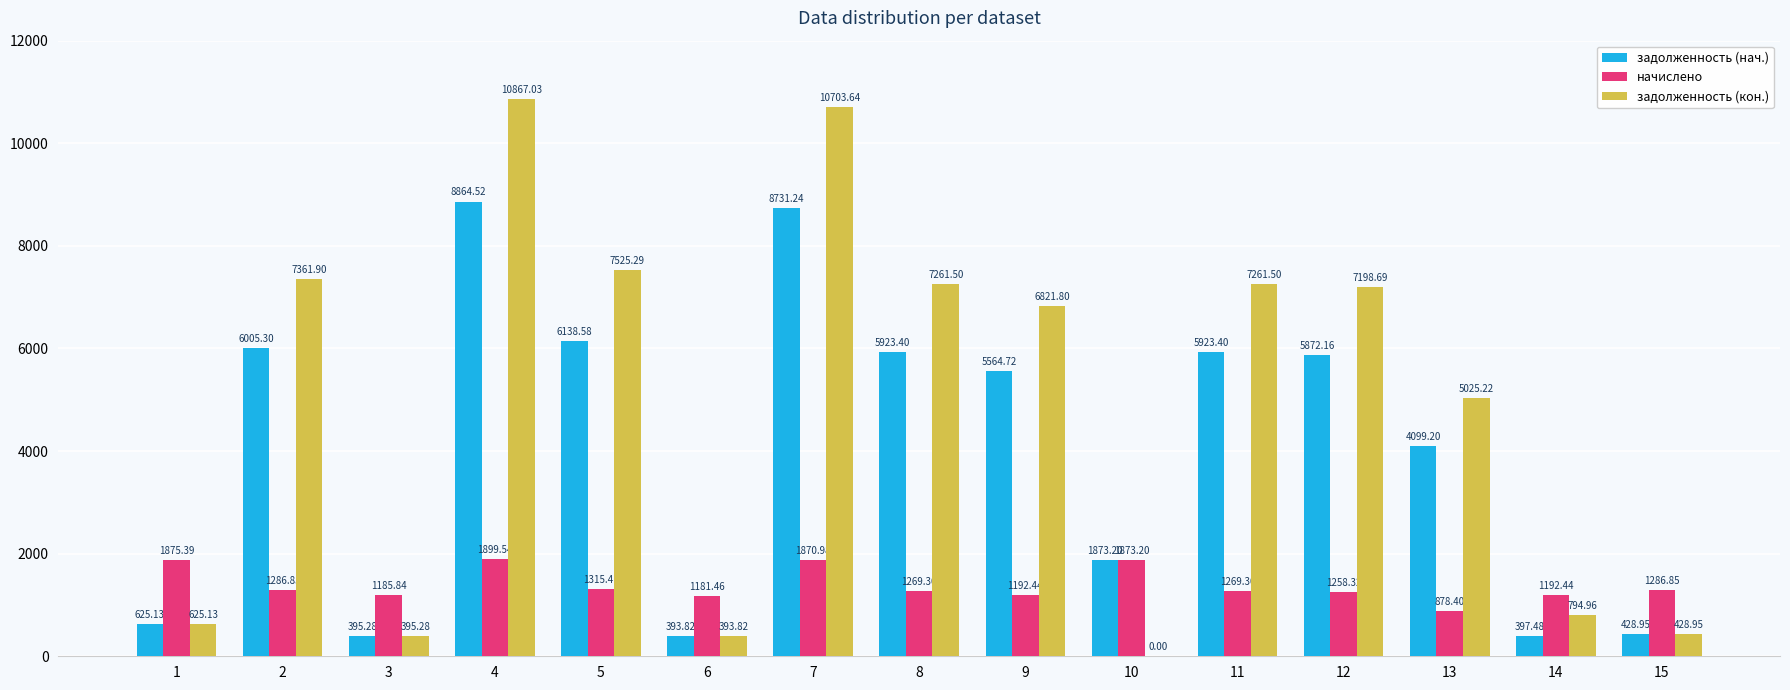

Are the bars horizontal?

No